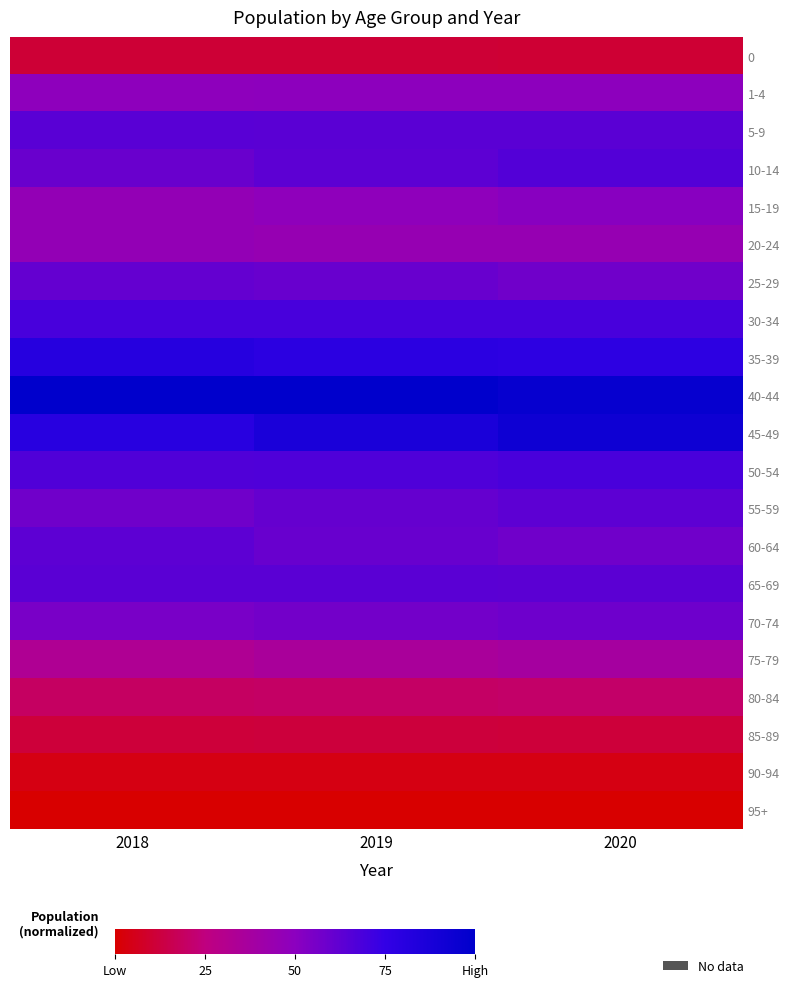

Which series has the largest total across all categories?

40-44